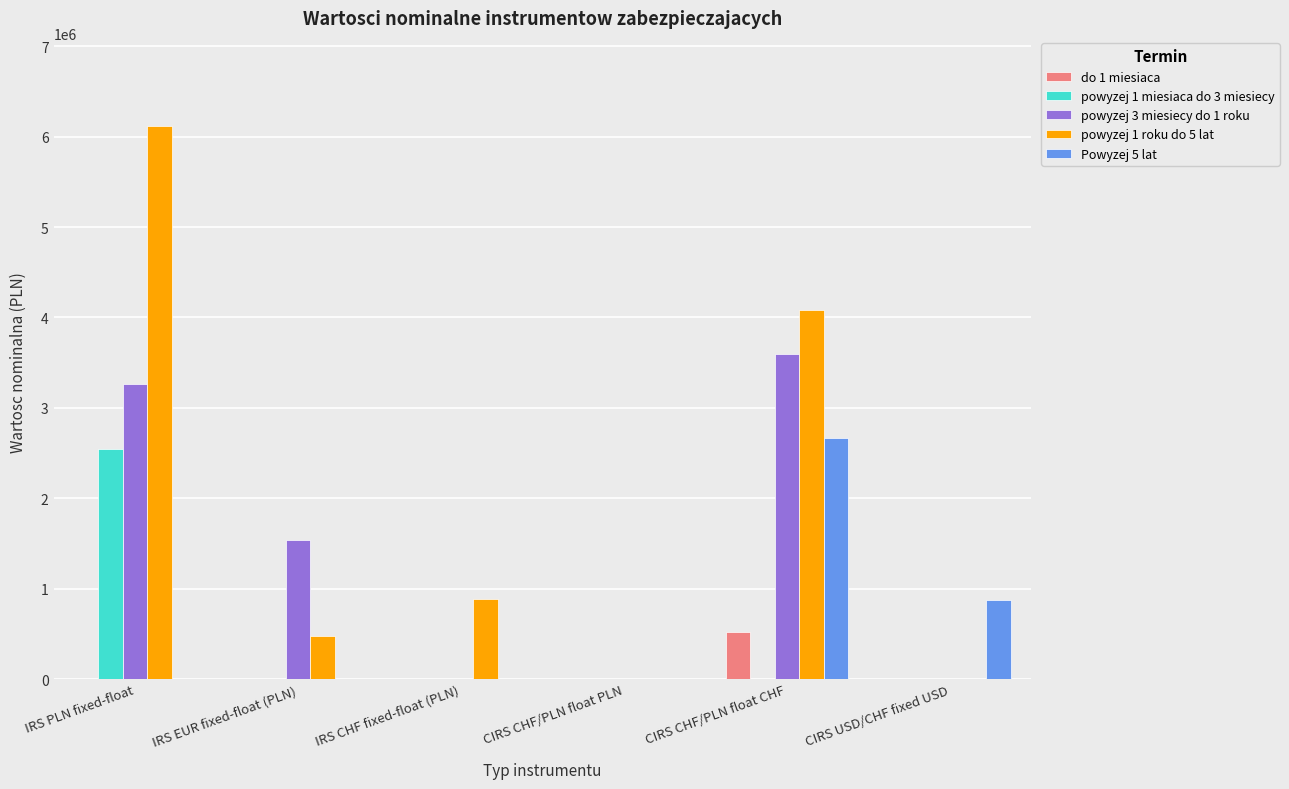

Count the number of data series in this chart.

5